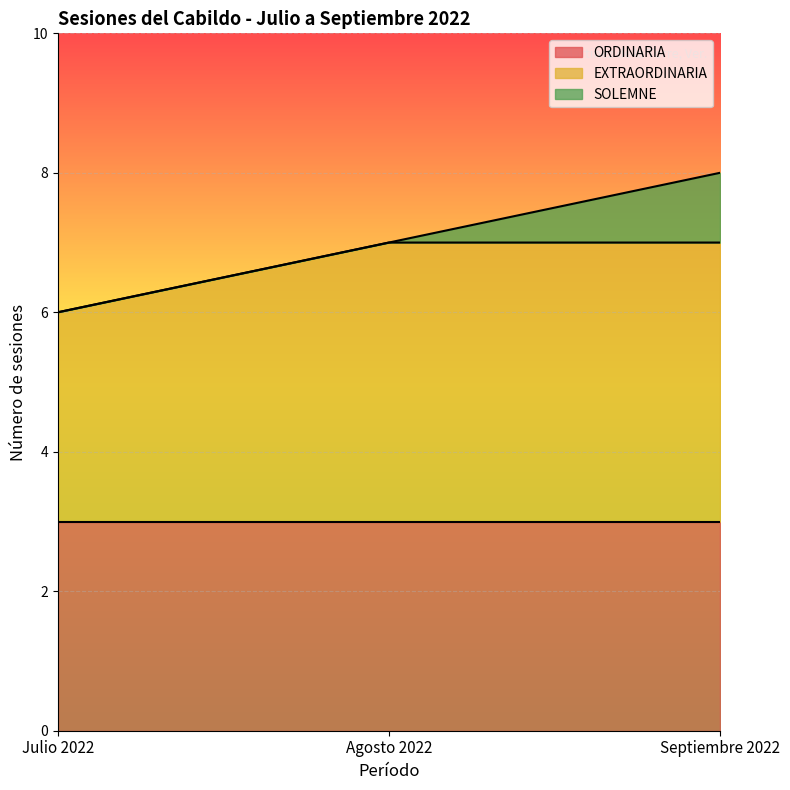

The ORDINARIA series shows 5 at Agosto 2022. True or false?

False